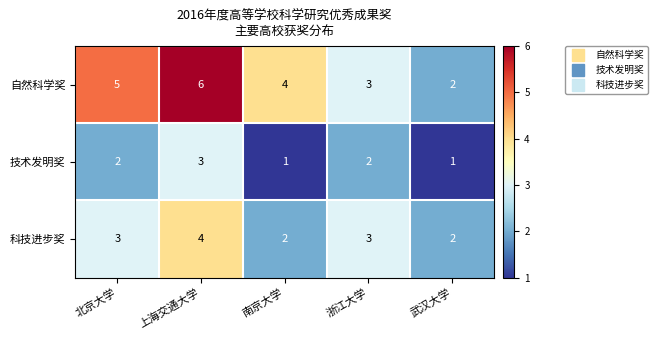

What is the total value across all series at 武汉大学?

5